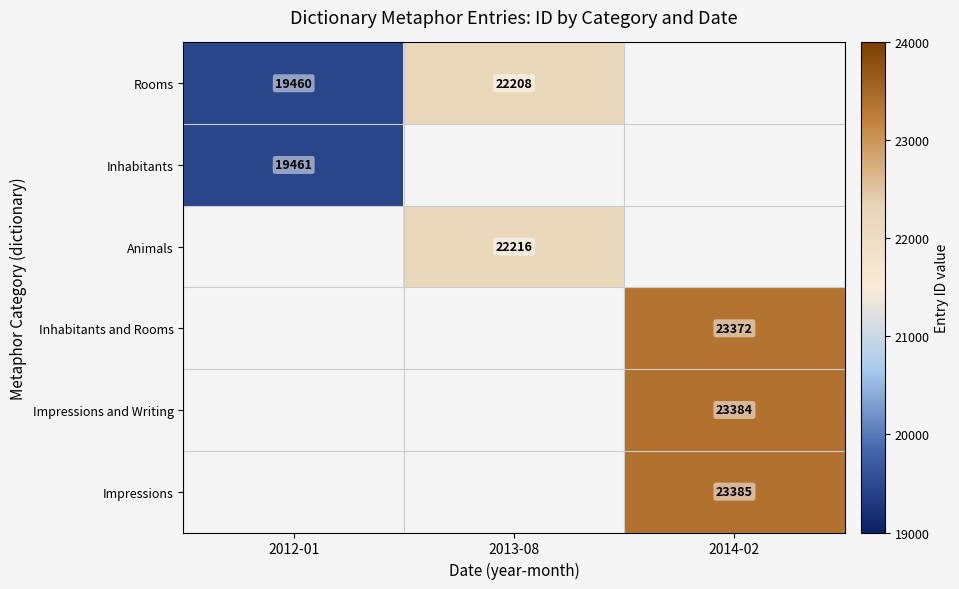

At which category does the chart reach its peak across all series?

2014-02